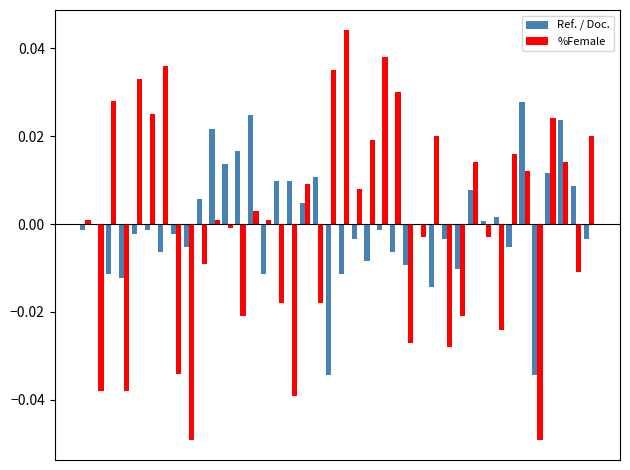

How many groups of bars are there?

40